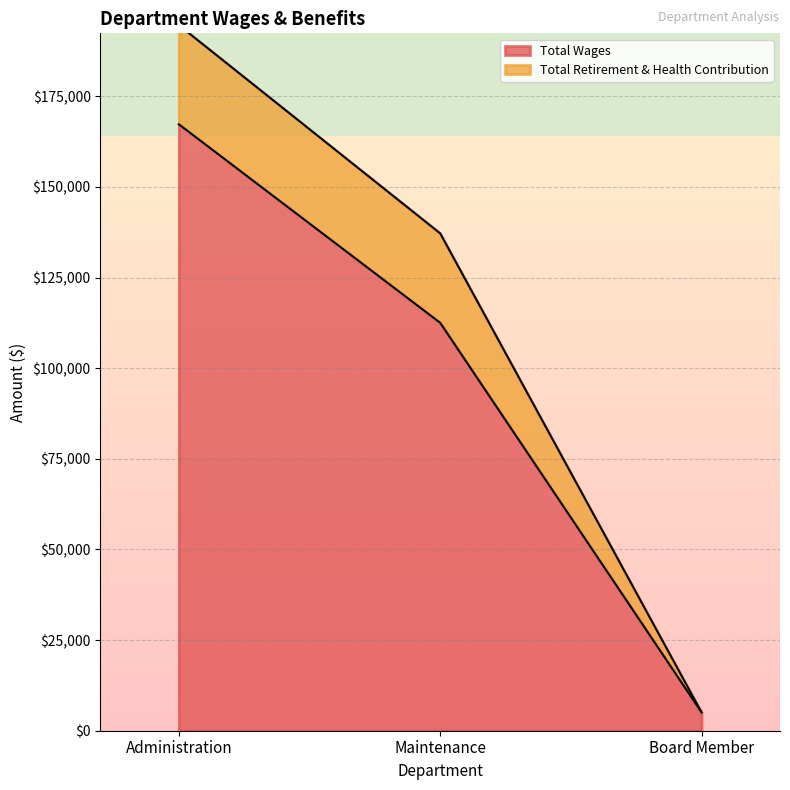

Rank the categories by value from highest to lowest.

Administration, Maintenance, Board Member